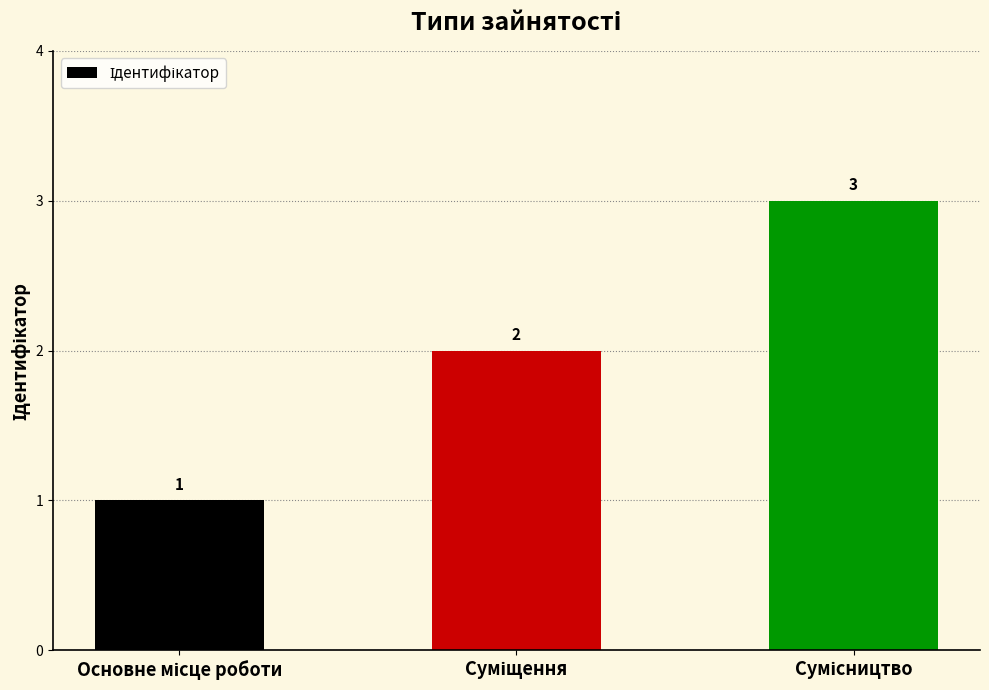

What is the value of the 1st bar from the left?

1